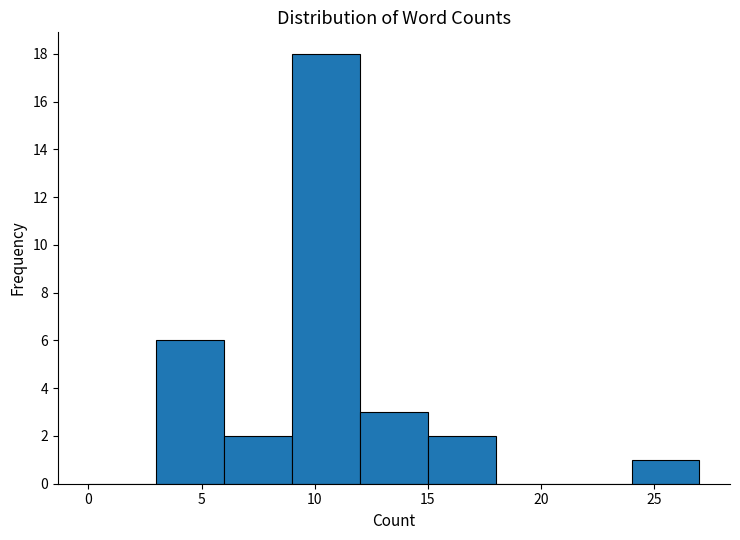

Reading left to right, transcribe this chart: for each bar, give the range it covers on the x-axis and its height. The values are not printed on the chart, so give them approximately, as read against the axis.

0 to 3: 0
3 to 6: 6
6 to 9: 2
9 to 12: 18
12 to 15: 3
15 to 18: 2
18 to 21: 0
21 to 24: 0
24 to 27: 1